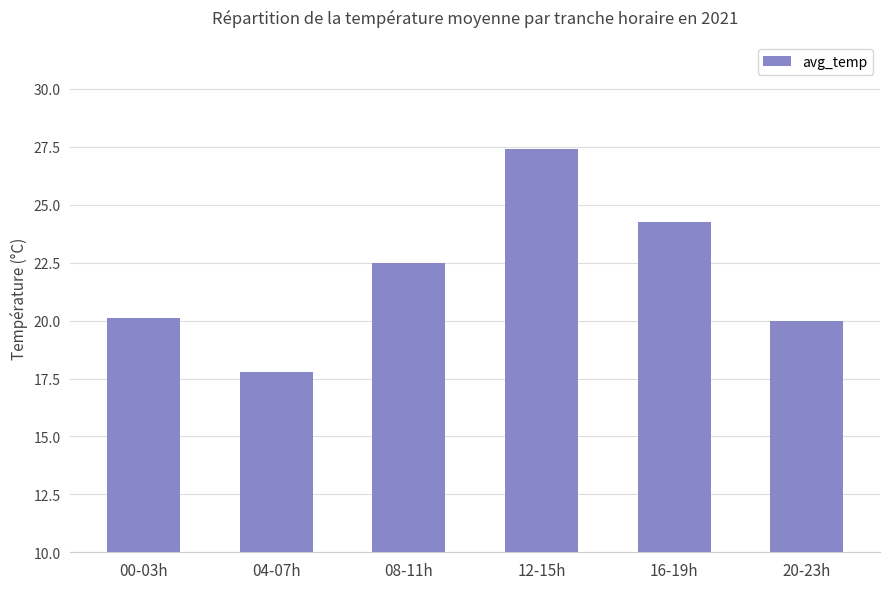

What is the sum of all values?

132.0